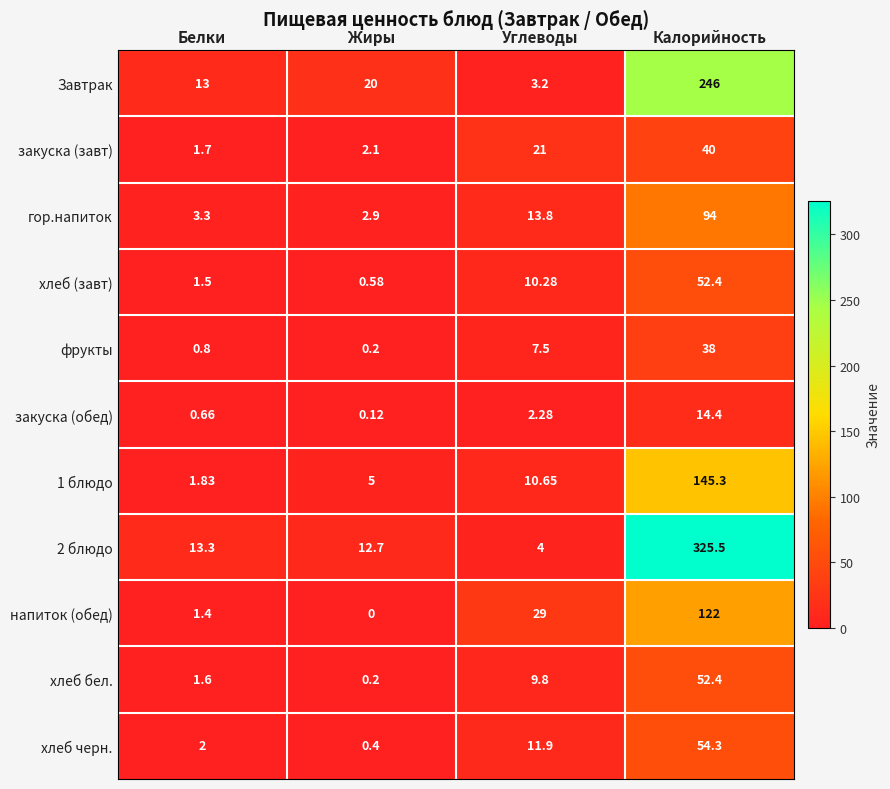

Where is хлеб черн. nearest to the value 27?

Углеводы